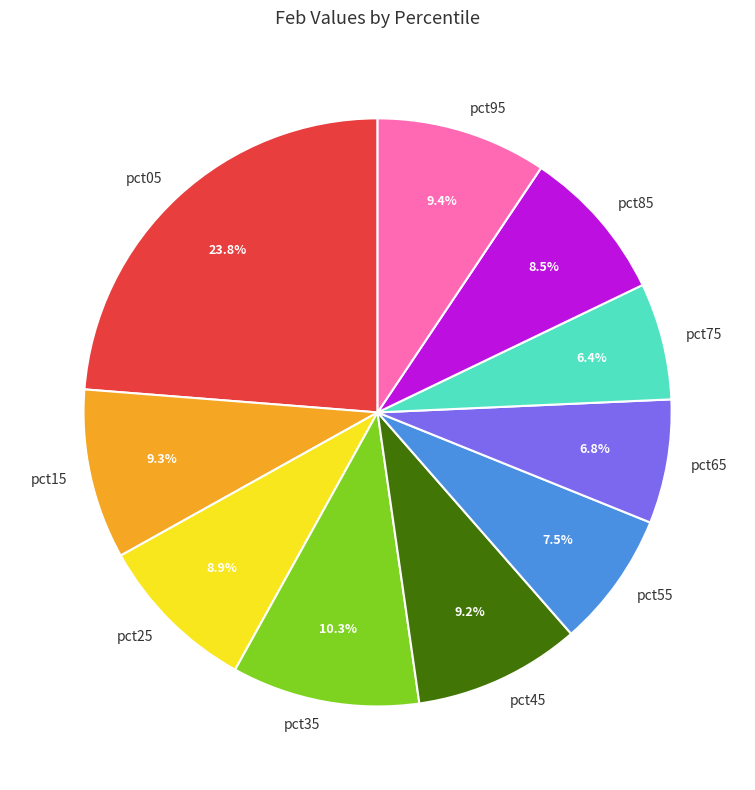

Which has a higher value, pct75 or pct45?

pct45